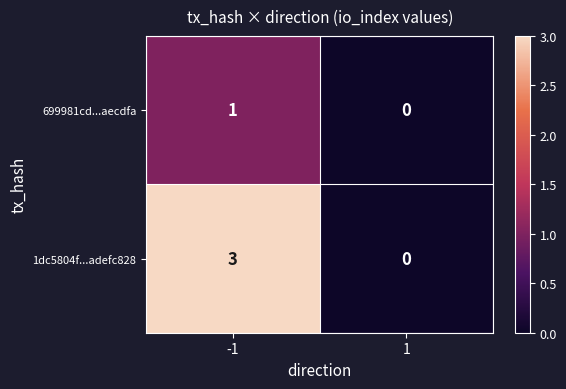

Which series changed the most between -1 and 1?

1dc5804f...adefc828